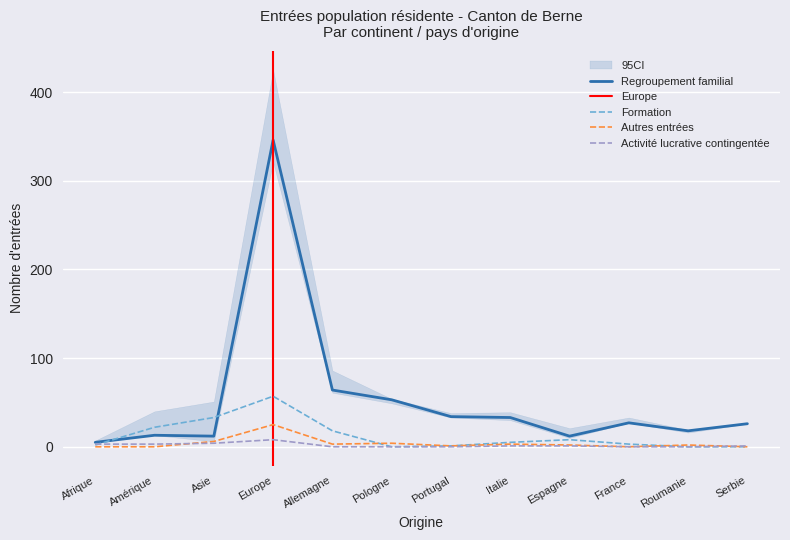

How many series are shown in this chart?

4